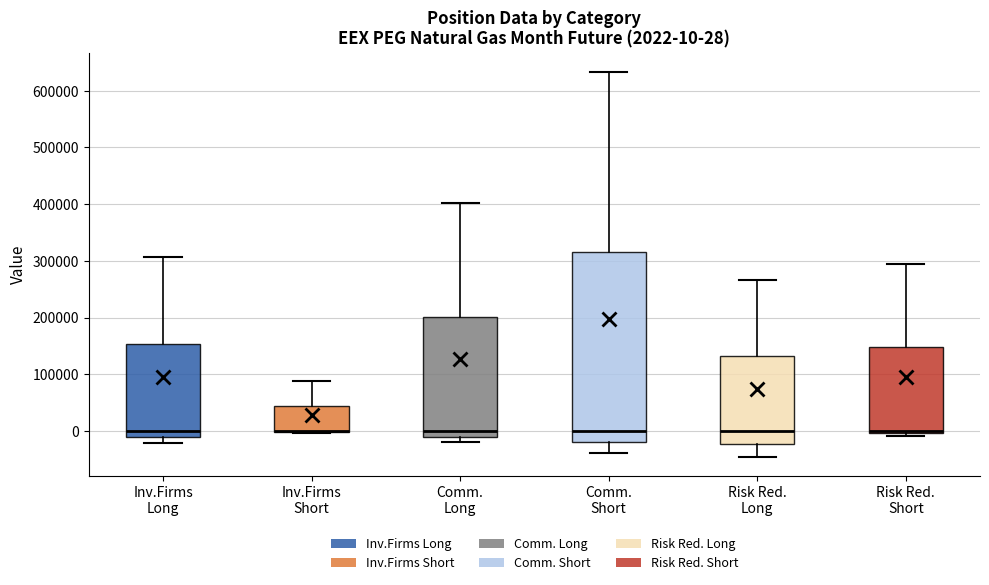

Which box is the tallest, from its lower edge to its upper edge?

Comm. Short